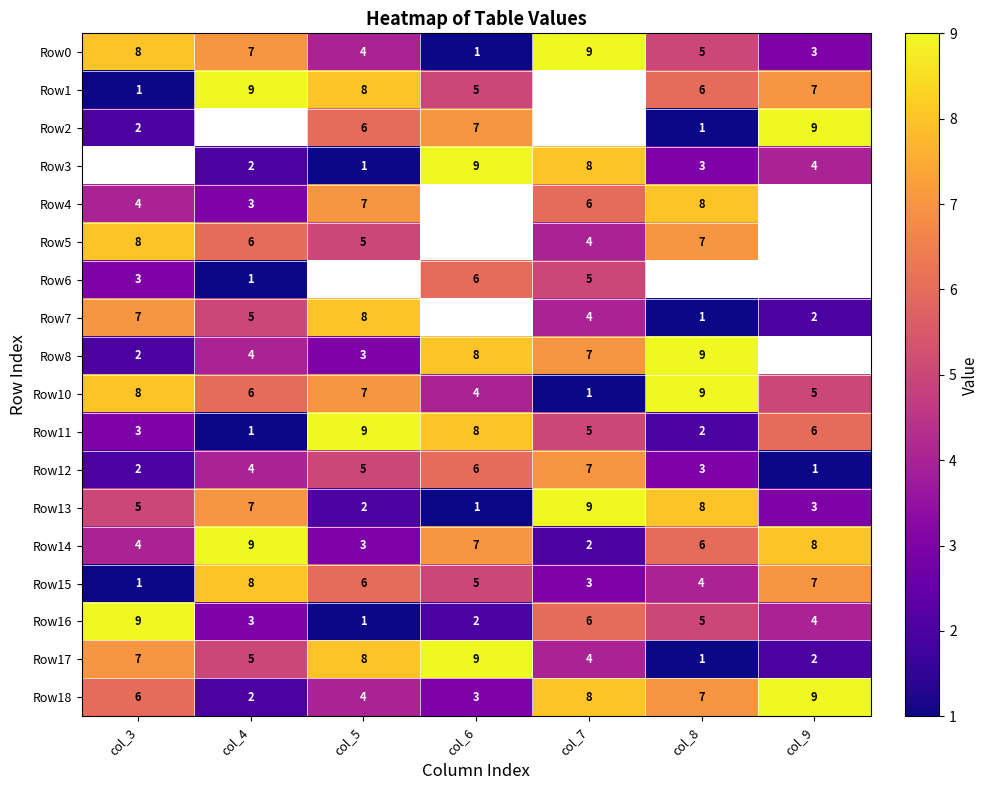

At how many categories does at least one series exceed 4?

7